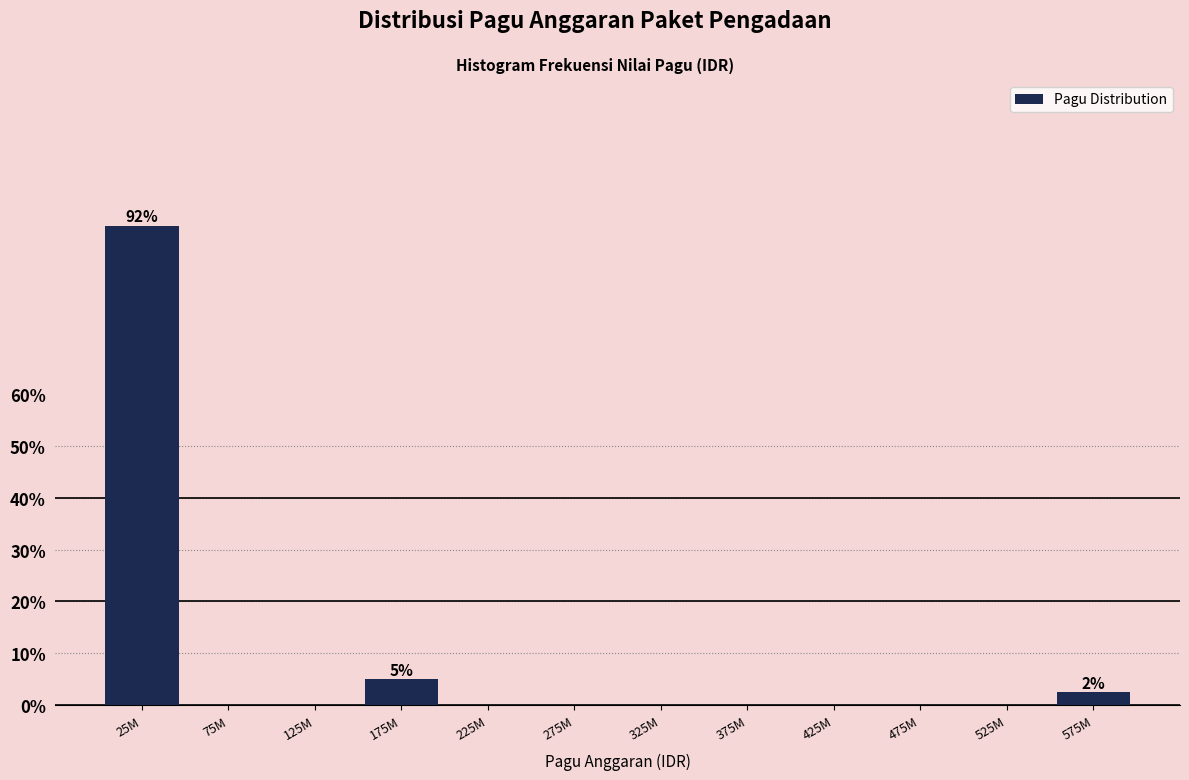

Reading right to left, list all the values displayed in this chart.

575M=2.5	525M=0.0	475M=0.0	425M=0.0	375M=0.0	325M=0.0	275M=0.0	225M=0.0	175M=5.0	125M=0.0	75M=0.0	25M=92.5